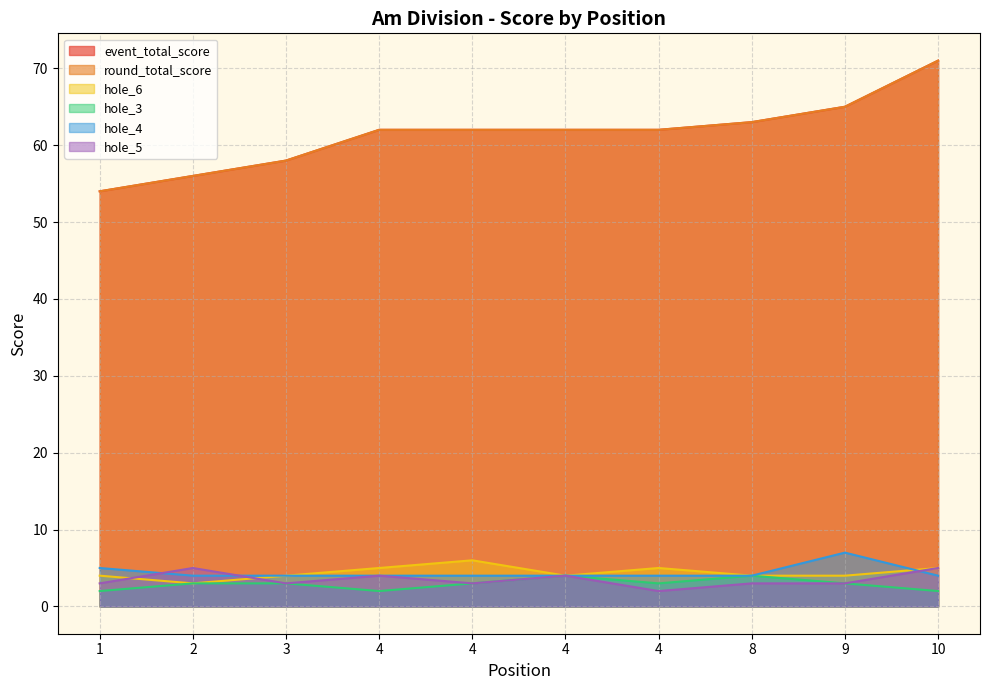

What is the maximum value for hole_3?

4